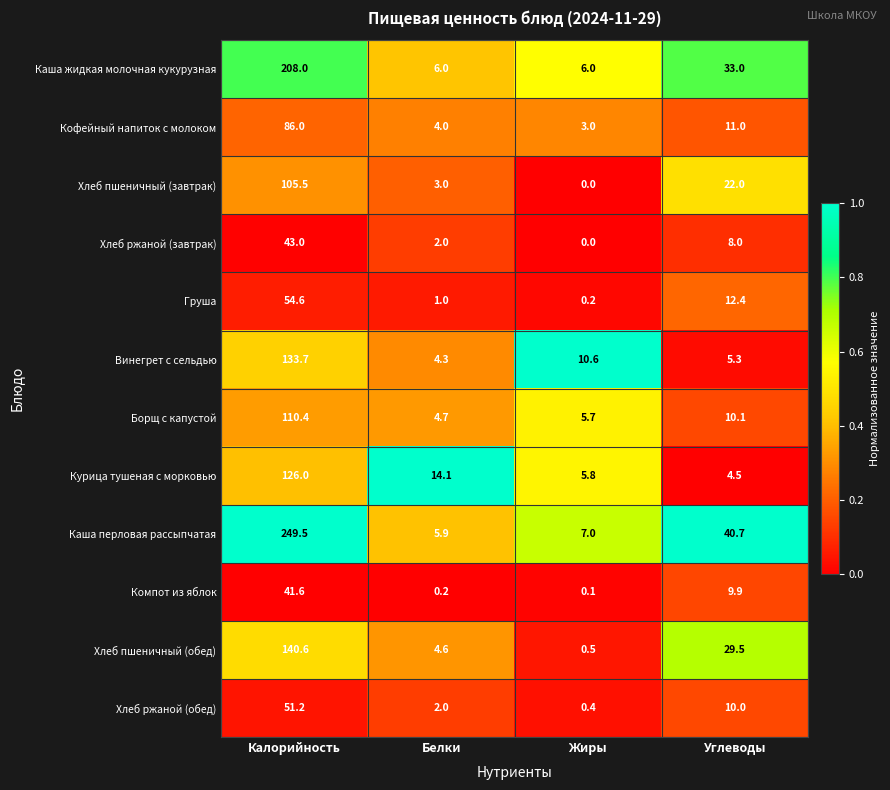

What is the difference between the maximum and minimum values in the Курица тушеная с морковью series?

121.5